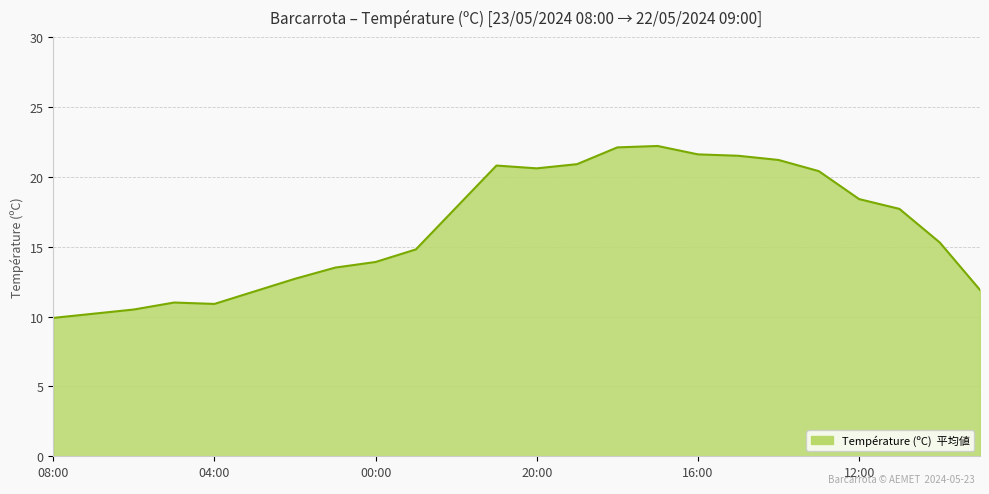

What is the smallest value displayed?

9.9